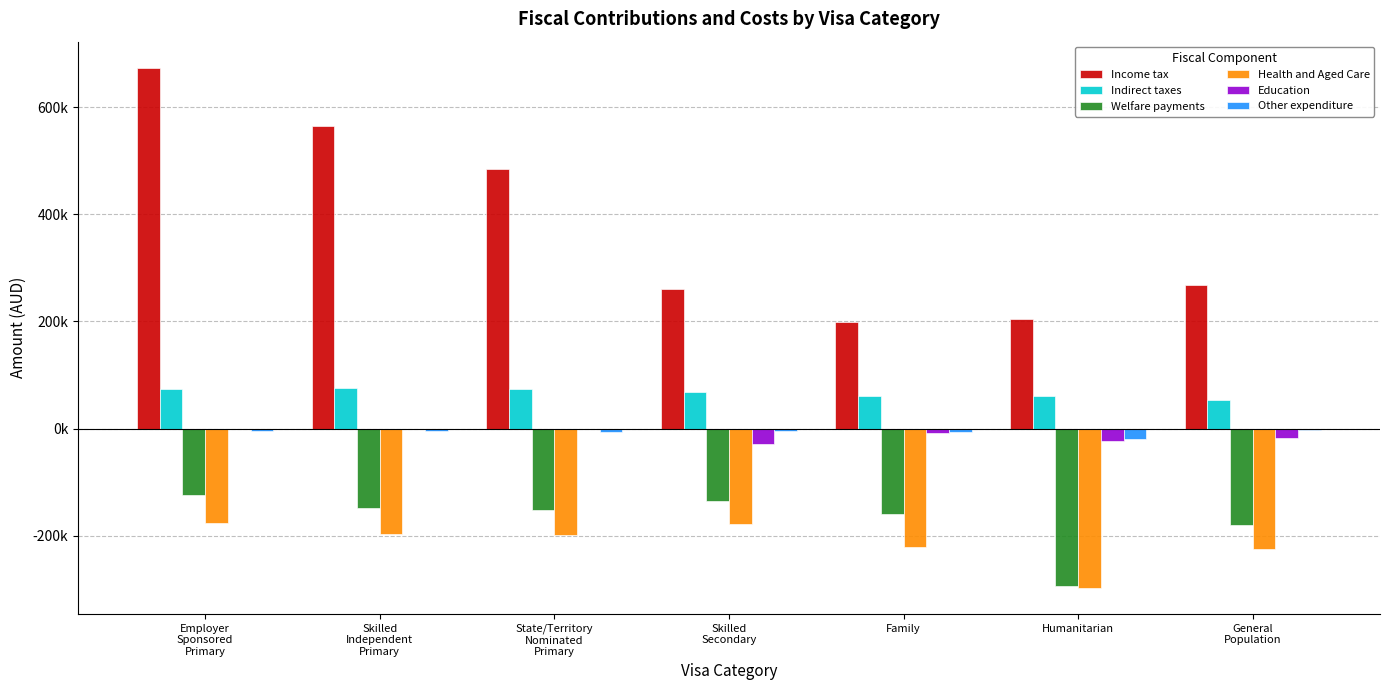

What are all the series names shown in the legend?

Income tax, Indirect taxes, Welfare payments, Health and Aged Care, Education, Other expenditure